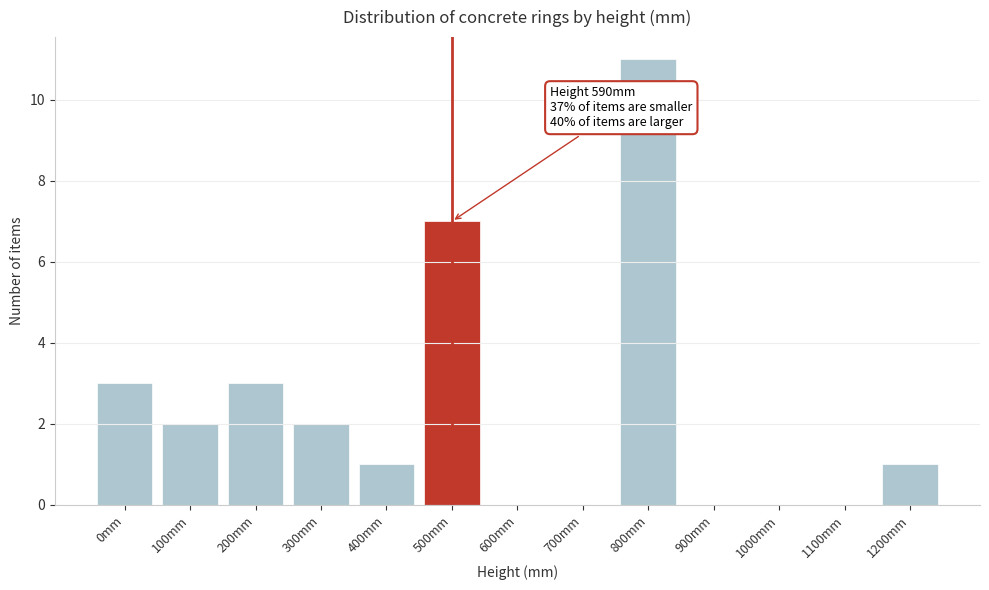

Reading left to right, list all the values displayed in this chart.

0mm=3	100mm=2	200mm=3	300mm=2	400mm=1	500mm=7	600mm=0	700mm=0	800mm=11	900mm=0	1000mm=0	1100mm=0	1200mm=1